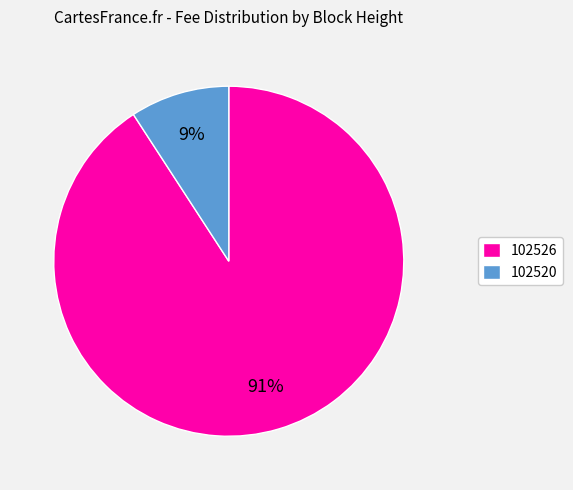

Which category has the smallest portion of the pie?

102520